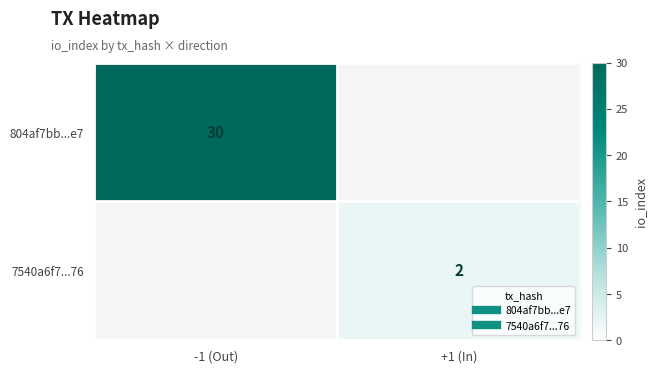

Which series has the widest spread of values?

804af7bb...e7